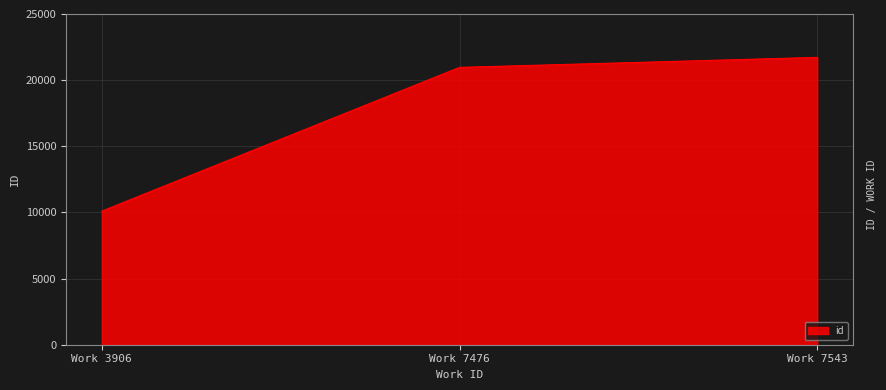

What is the difference between the maximum and minimum values?

11620.0